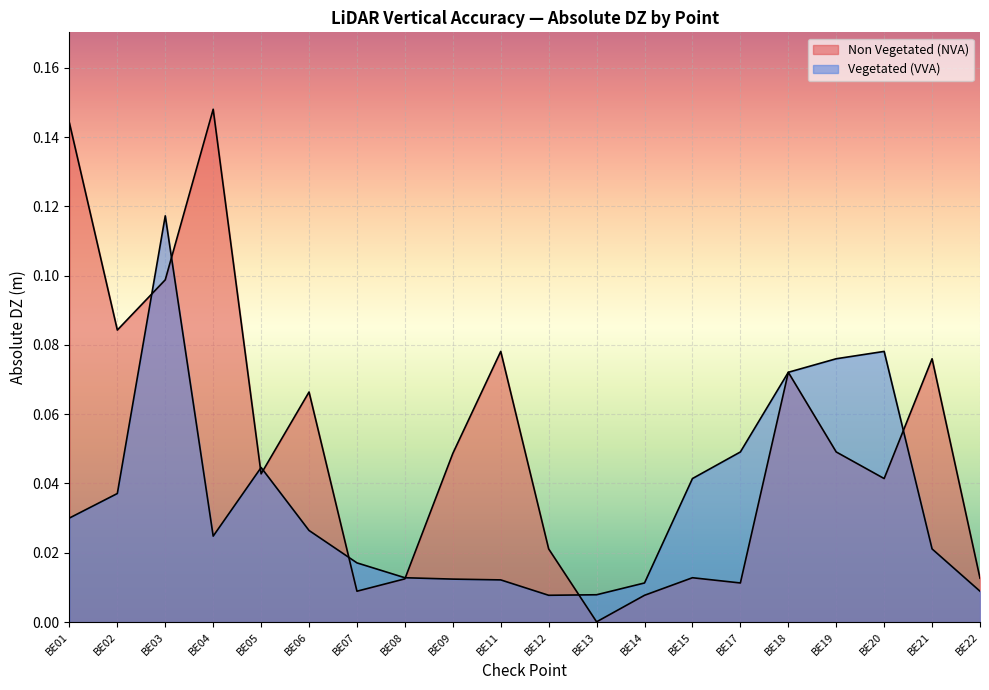

Rank the categories by Non Vegetated (NVA) value from highest to lowest.

BE04, BE01, BE03, BE02, BE11, BE21, BE18, BE06, BE19, BE09, BE05, BE20, BE12, BE15, BE22, BE08, BE17, BE07, BE14, BE13